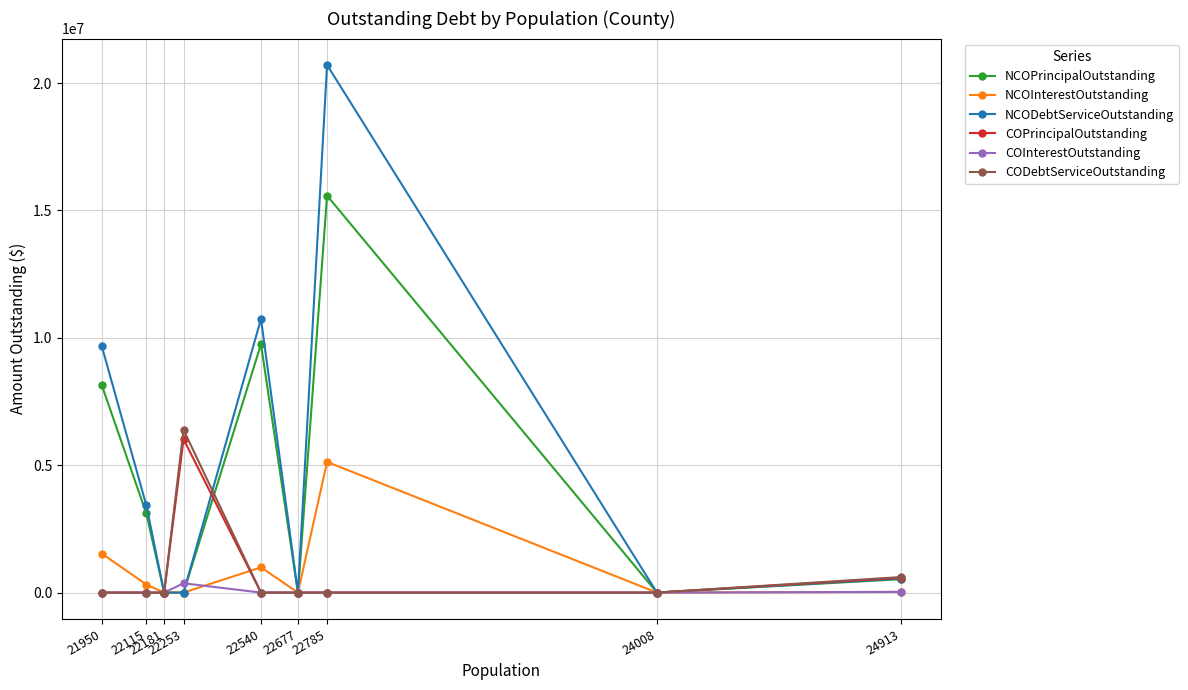

True or false: COPrincipalOutstanding and COInterestOutstanding cross at least once.

False